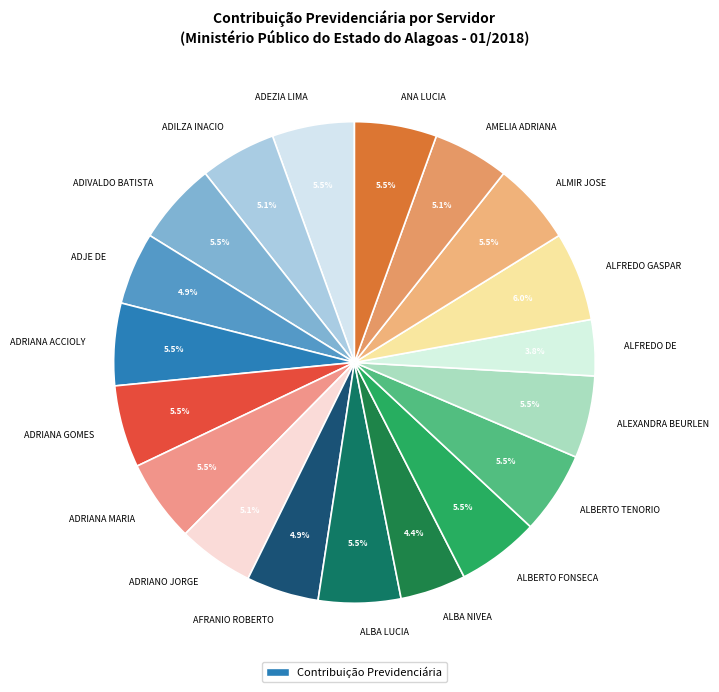

To the nearest percent, what is the difference between the largest and smallest slice percentages?

2%